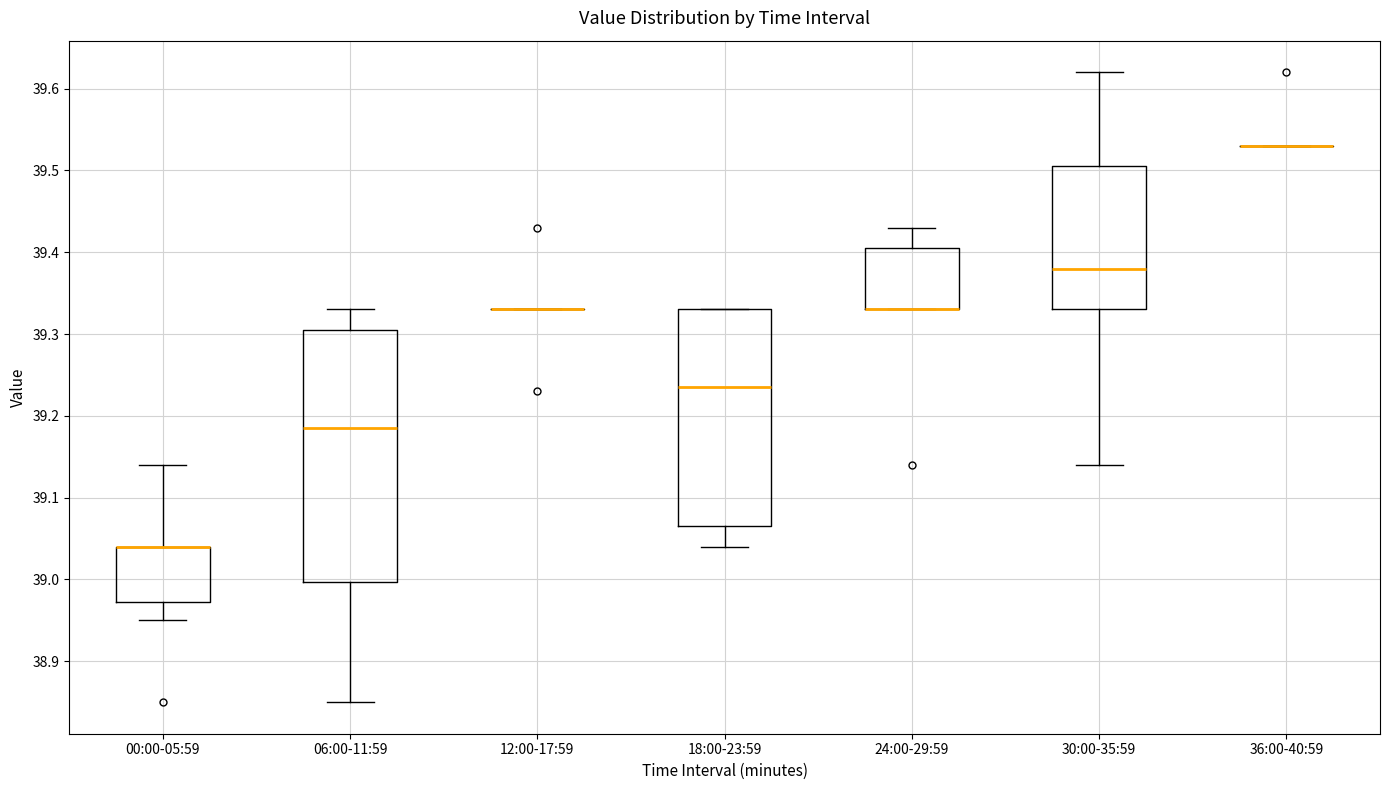

Reading left to right, transcribe this box plot: for each box, give where its median line is, the range the box spans, and where its two whiskers end, as read against the y-axis. The values are not printed on the chart, so give them approximately, as read against the axis.

00:00-05:59: median 39.04 (drawn on the box's upper edge), box 38.97 to 39.04, whiskers 38.95 to 39.14
06:00-11:59: median 39.19, box 39.00 to 39.31, whiskers 38.85 to 39.33
12:00-17:59: box collapsed to a line at 39.33, whiskers 39.33 to 39.33
18:00-23:59: median 39.24, box 39.07 to 39.33, whiskers 39.04 to 39.33
24:00-29:59: median 39.33 (drawn on the box's lower edge), box 39.33 to 39.41, whiskers 39.33 to 39.43
30:00-35:59: median 39.38, box 39.33 to 39.51, whiskers 39.14 to 39.62
36:00-40:59: box collapsed to a line at 39.53, whiskers 39.53 to 39.53